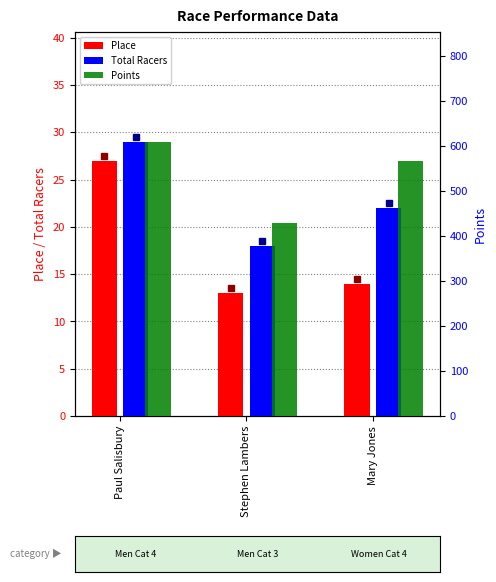

What is the maximum value for Place?

27.0